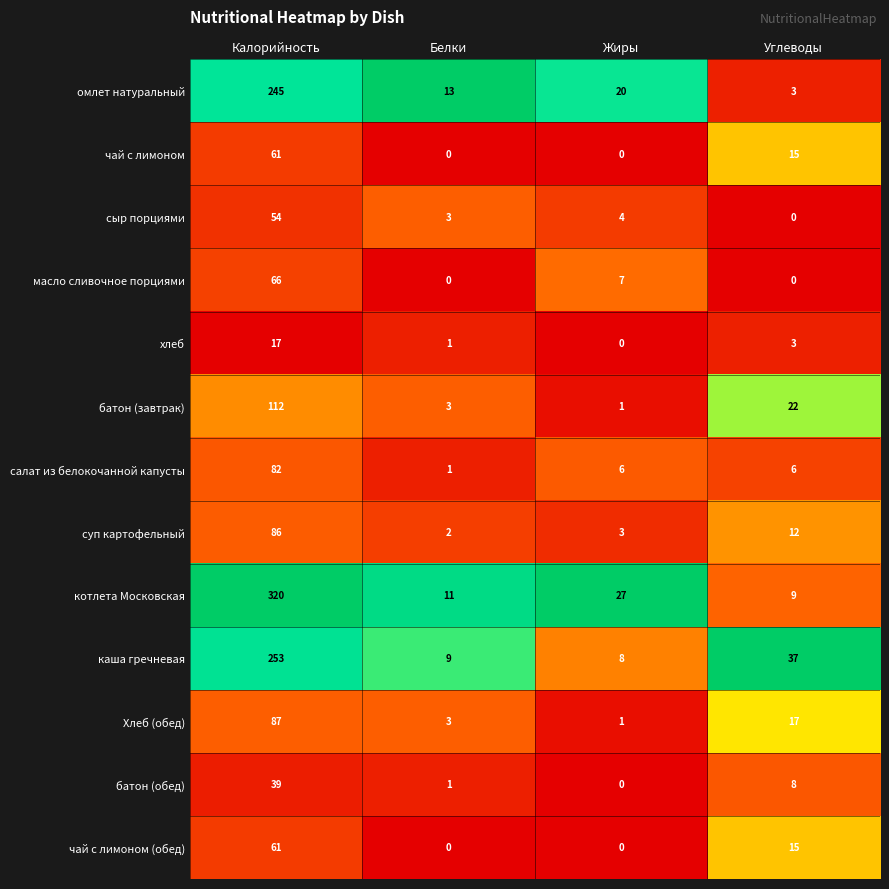

The value of батон (обед) at Калорийность is 58. True or false?

False